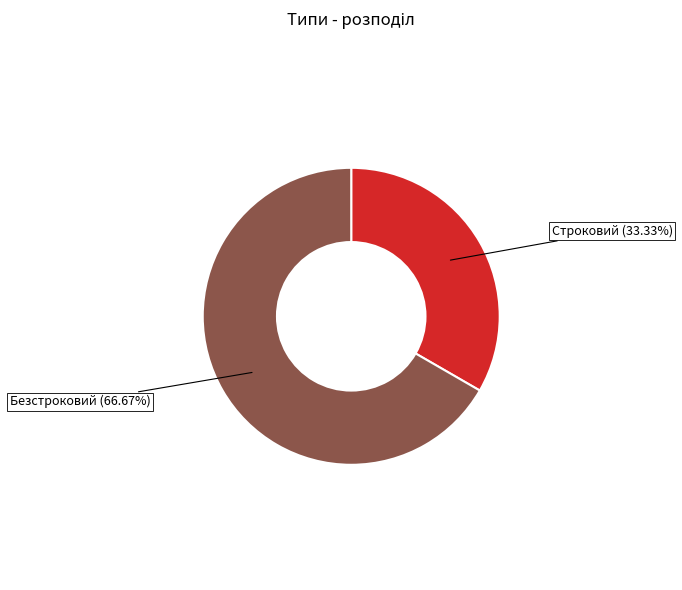

What is the ratio of the value at Строковий to the value at Безстроковий?

0.5